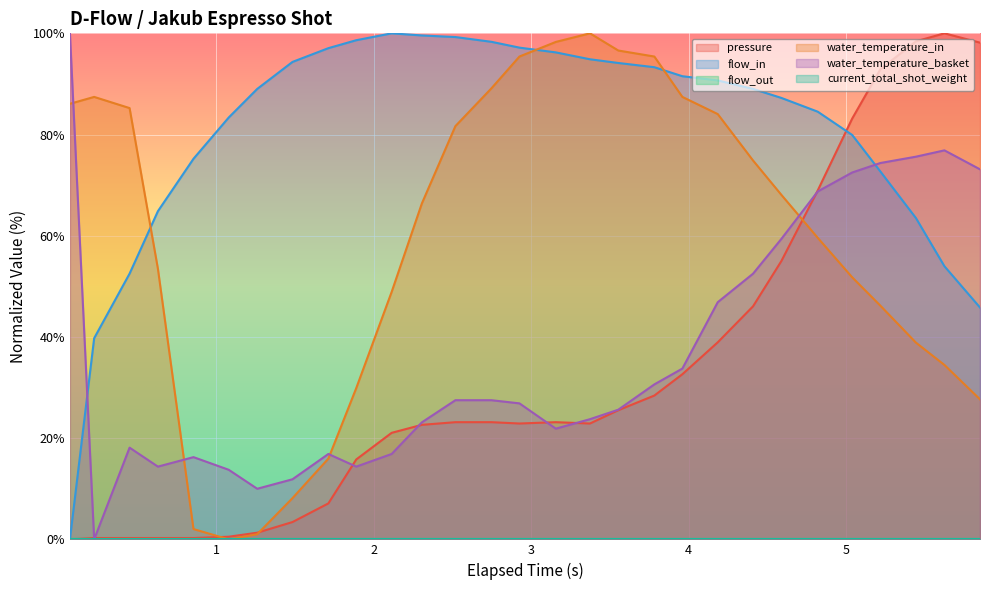

True or false: water_temperature_basket and flow_in cross at least once.

True